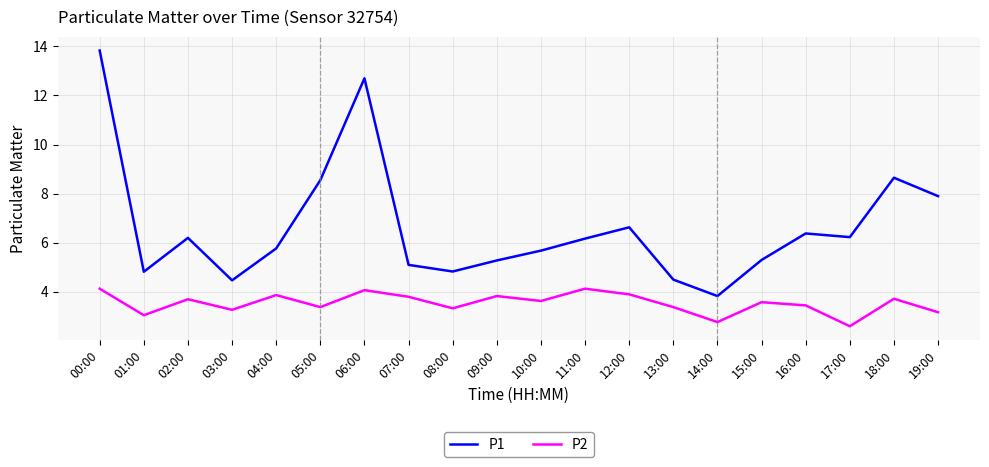

What is the lowest value of the P2 series?

2.6